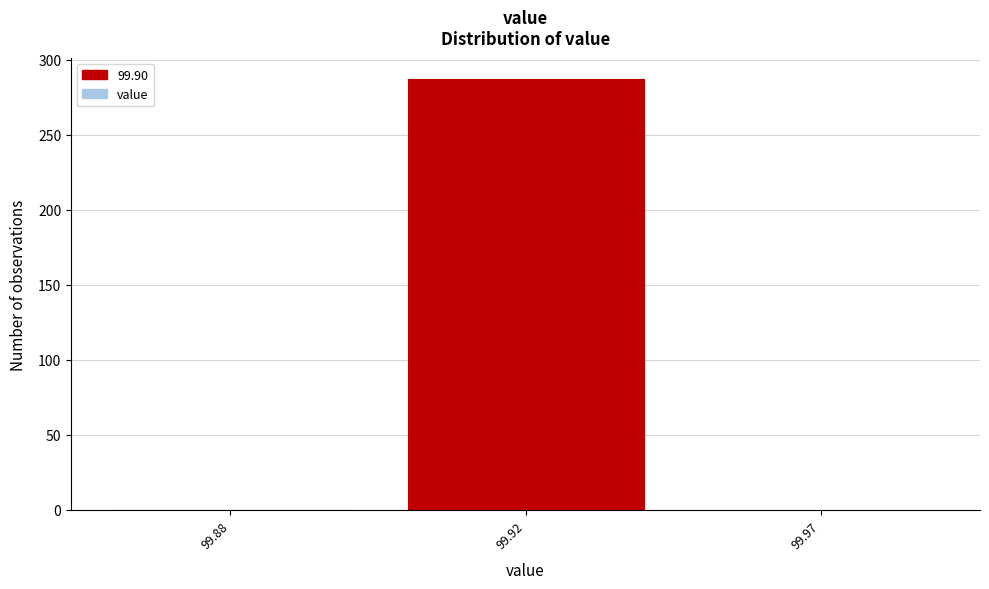

Reading right to left, extract all data points from this chart.

99.97=0	99.92=287	99.88=0